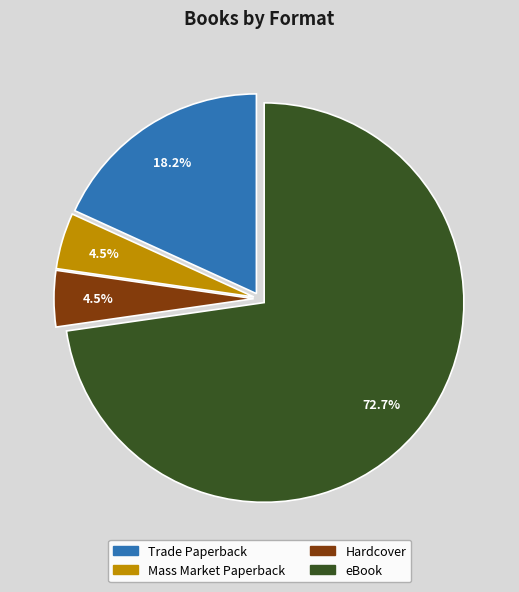

Is the sum of Mass Market Paperback and Trade Paperback greater than half?

No